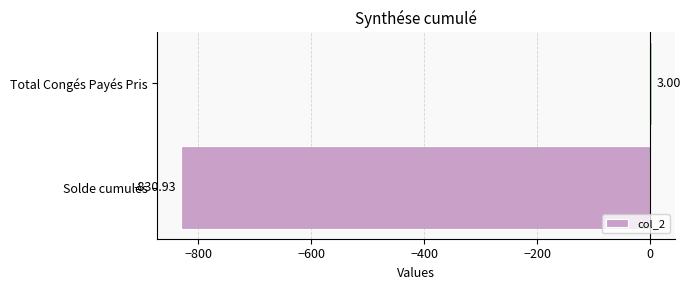

Which has a higher value, Solde cumulés or Total Congés Payés Pris?

Total Congés Payés Pris